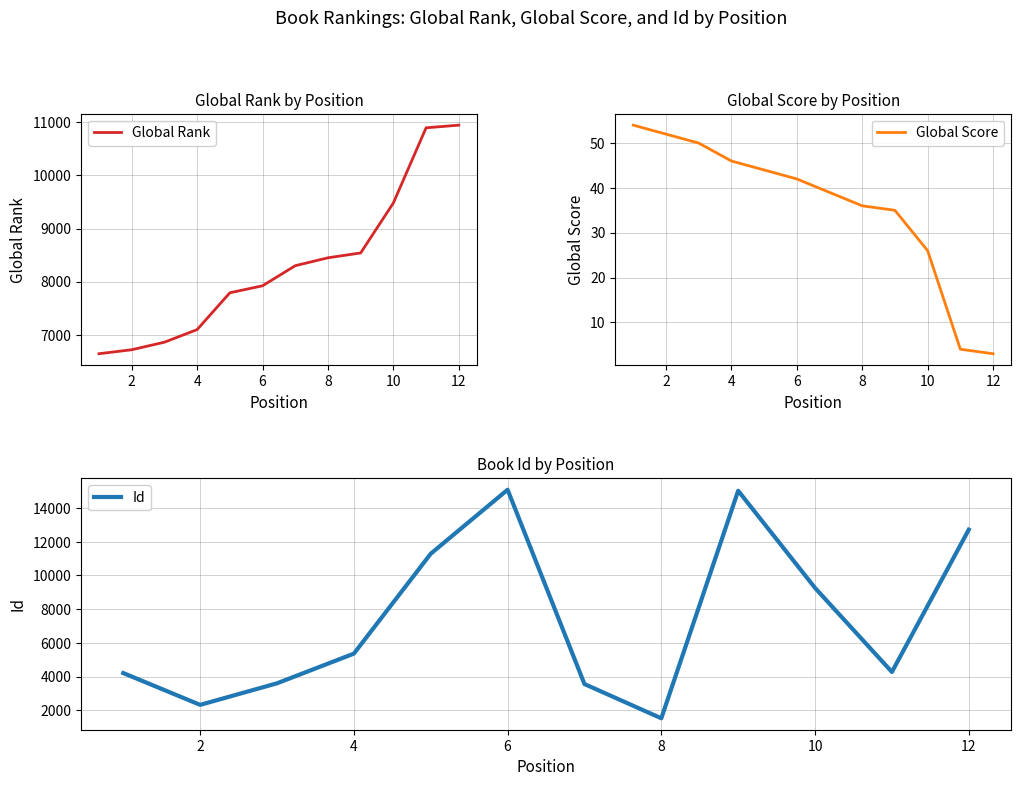

Where is Id nearest to the value 8304?

10